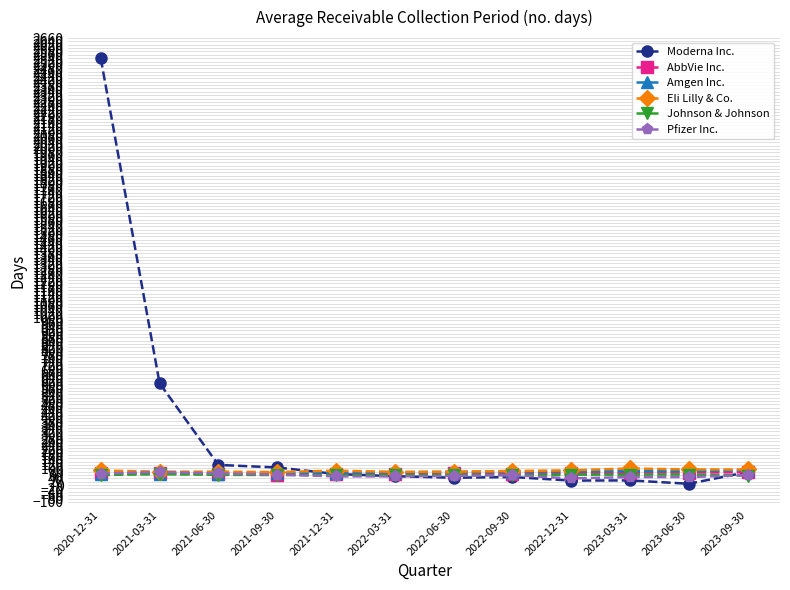

What is the label of the 6th point from the right?

2022-06-30